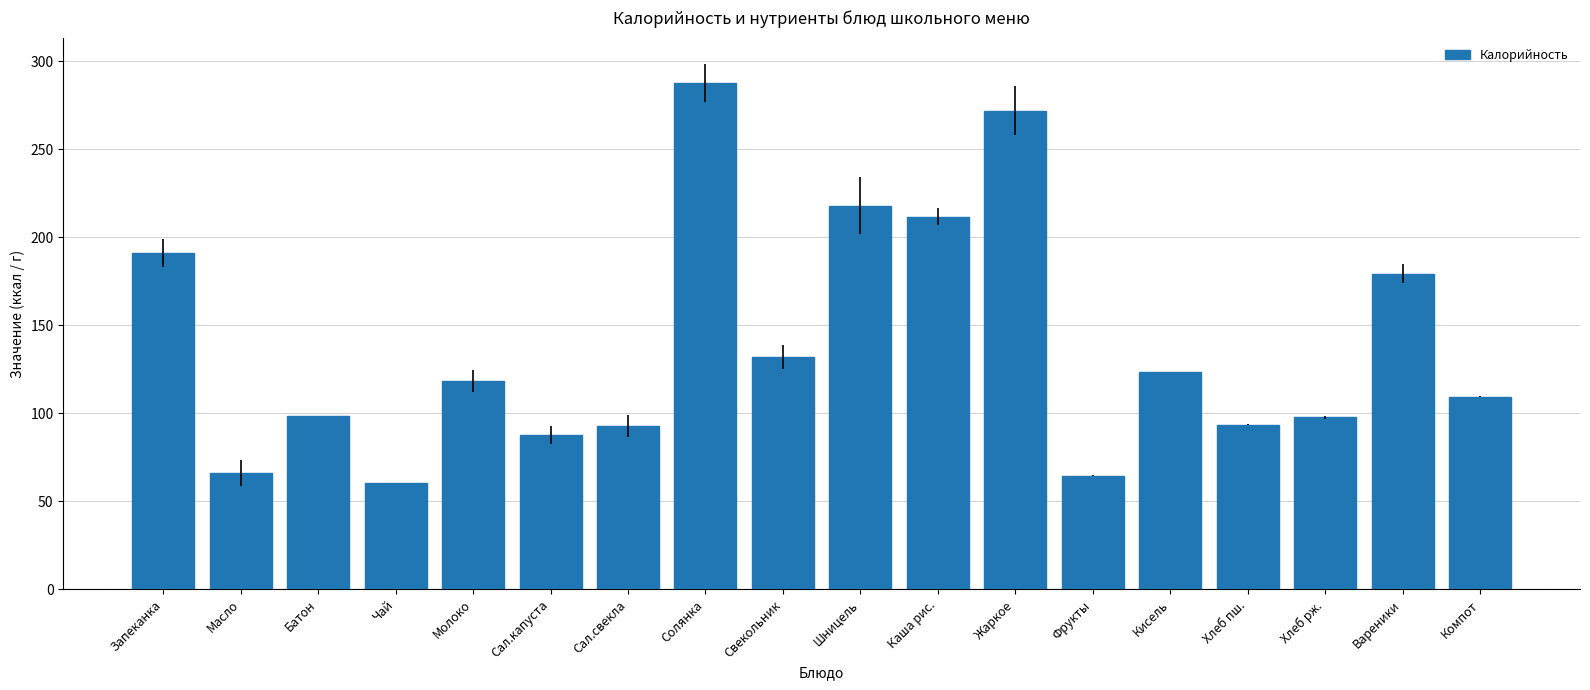

The value at Хлеб рж. is 97.6. True or false?

True